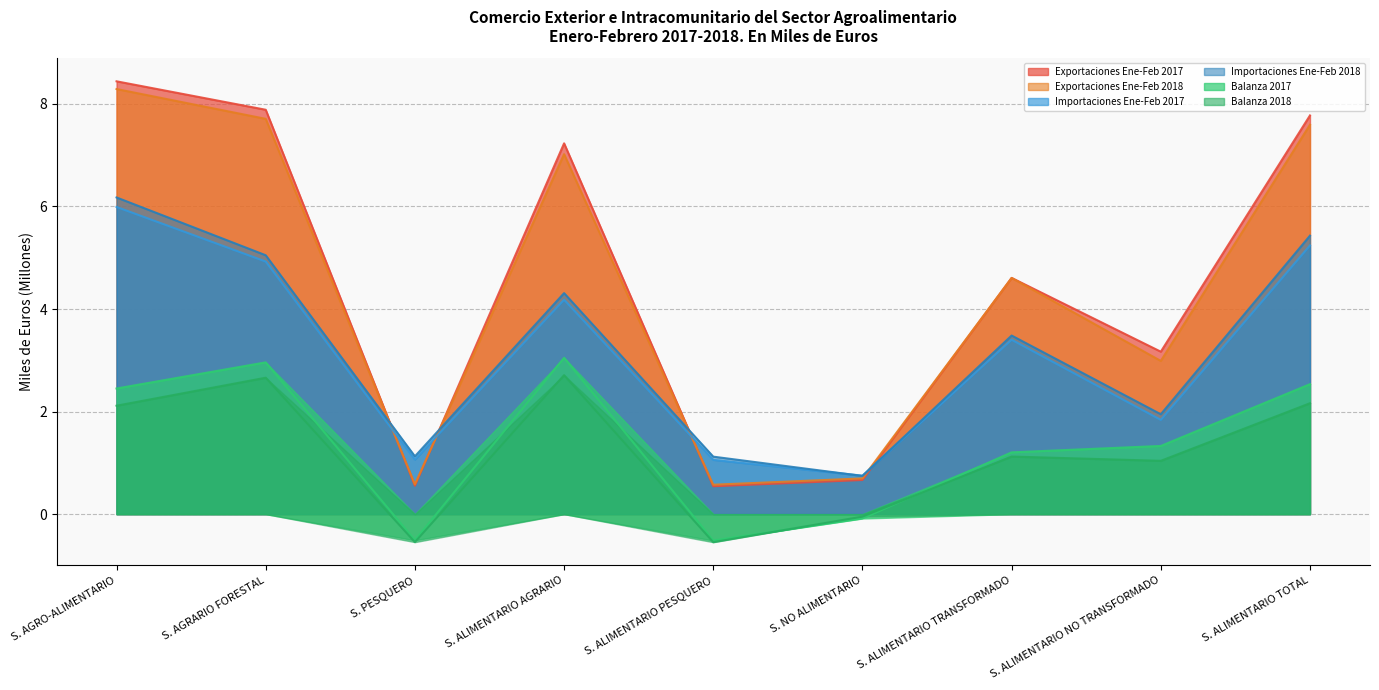

How many lines are shown in the chart?

6